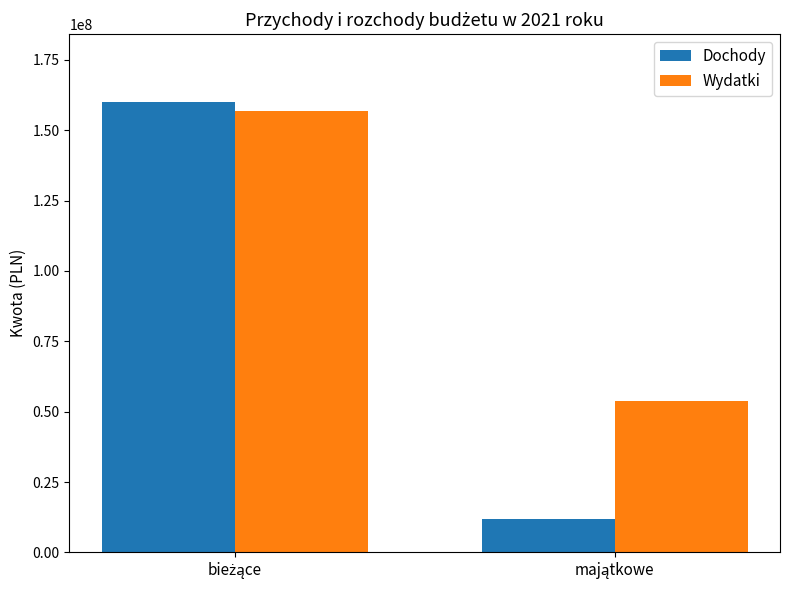

What is the difference between the maximum and minimum values in the Wydatki series?

102806703